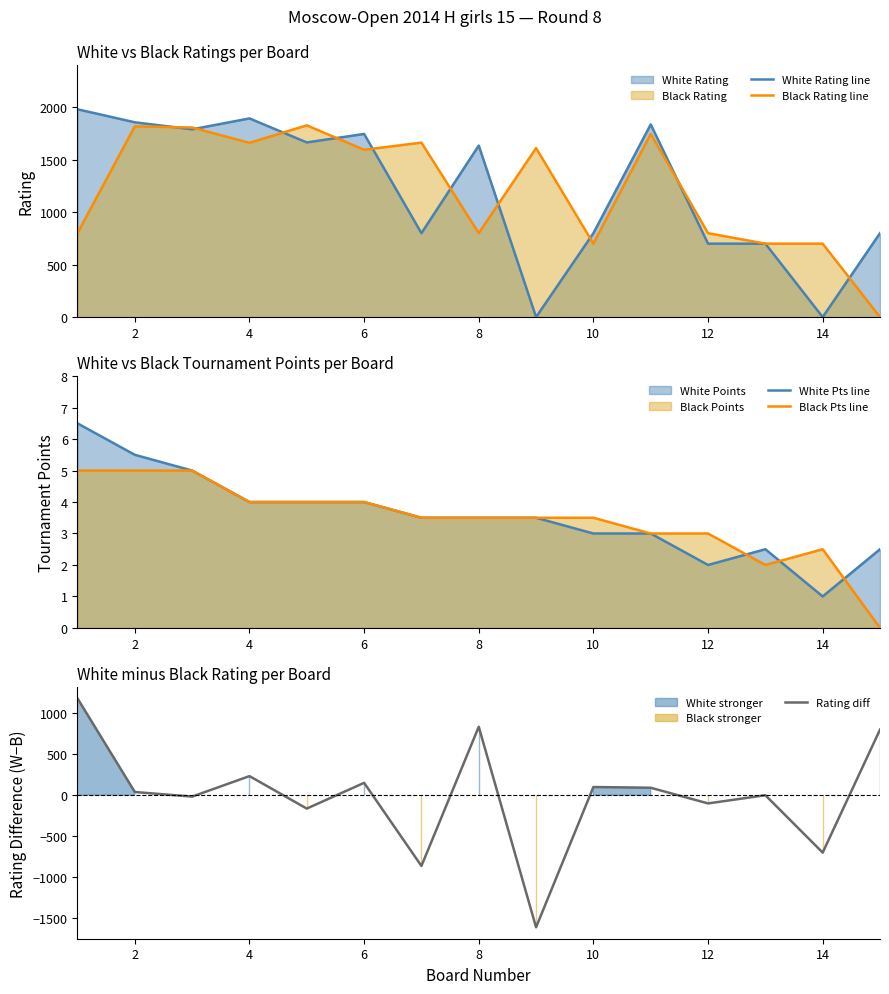

What is the maximum value for Black Rating line?

1828